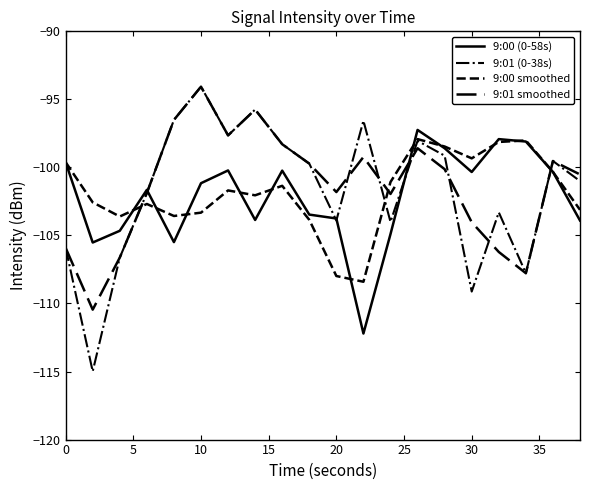

Does the chart display data point markers on the line(s)?

No